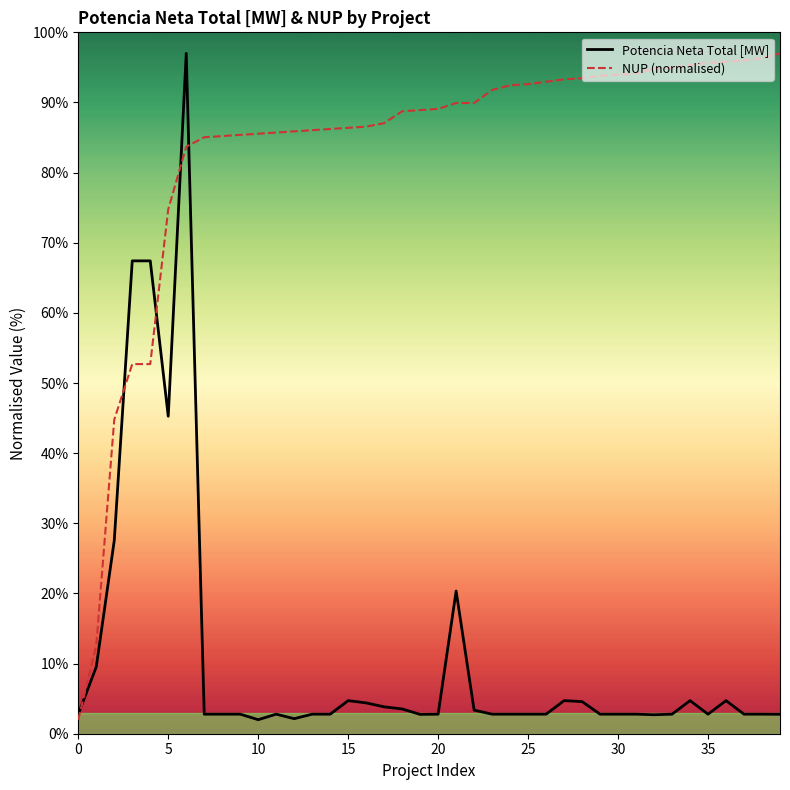

True or false: Potencia Neta Total [MW] and NUP (normalised) intersect in this chart.

True